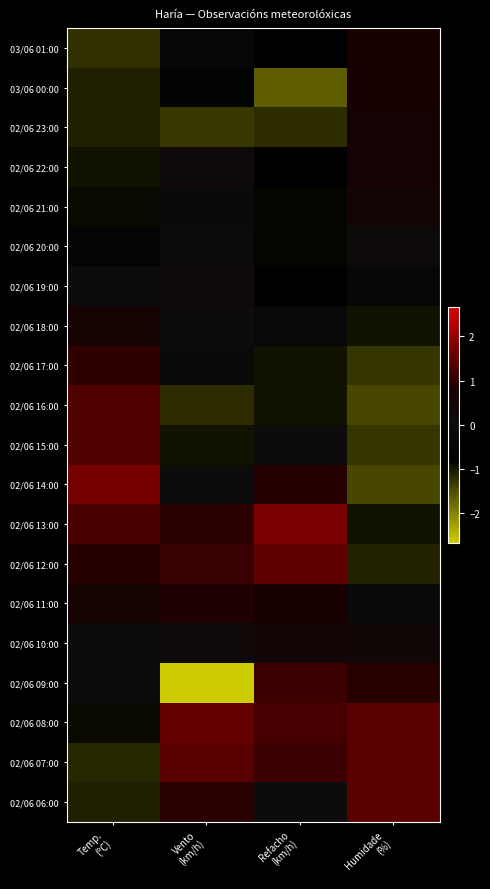

Which category has the lowest value across all series?

Vento
(km/h)